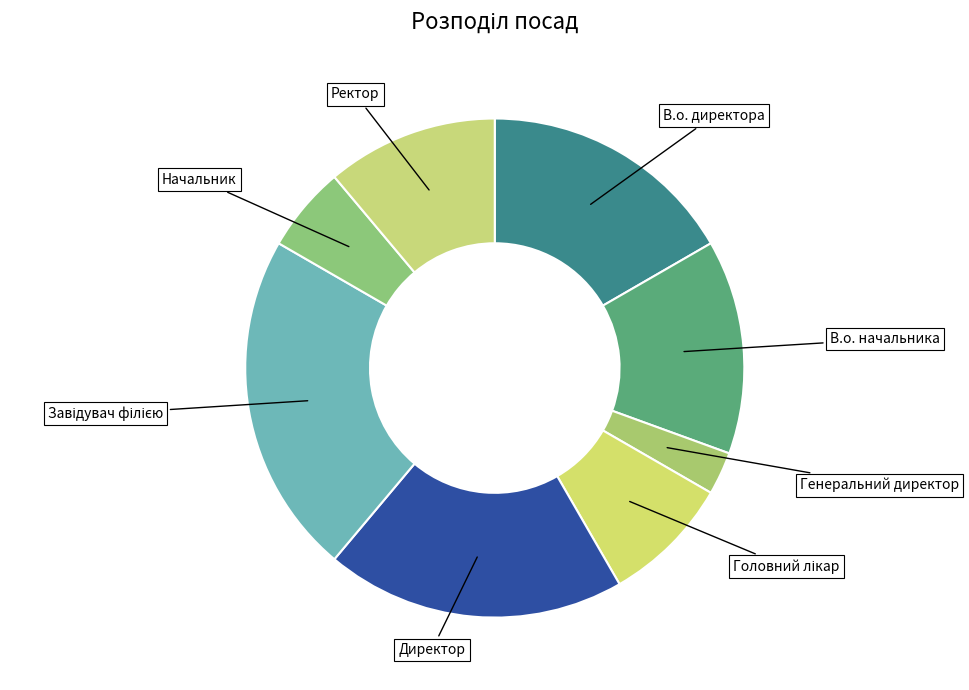

Which slice is the smallest?

Генеральний директор